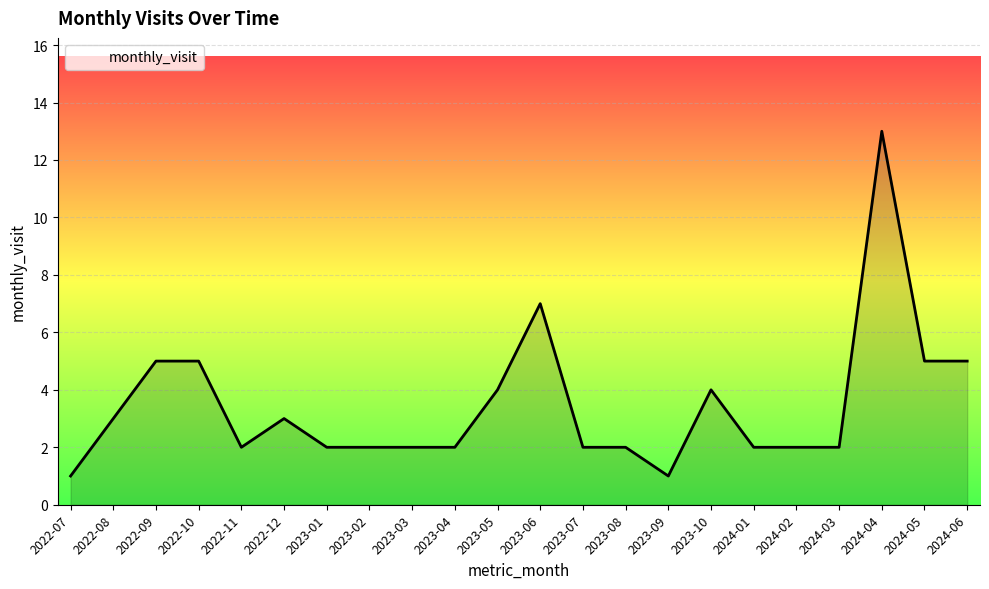

The chart shows a value of 0 at 2023-09. True or false?

False